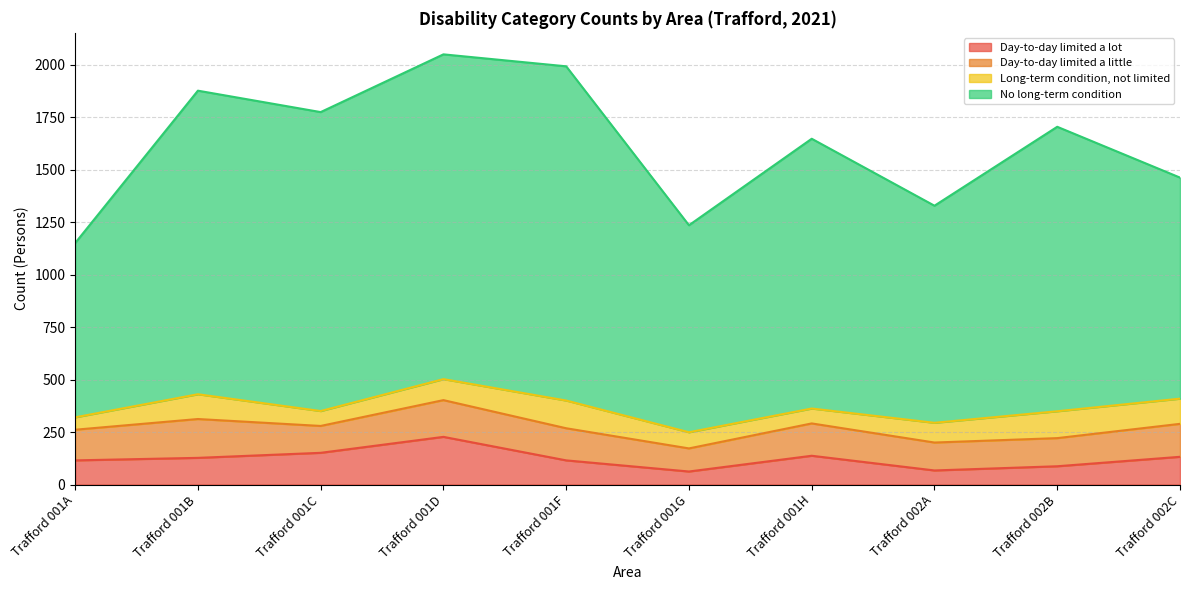

True or false: Not disabled under the Equality Act: No long-term physical or mental health condition and Disabled under the Equality Act: Day-to-day activities limited a lot intersect in this chart.

False